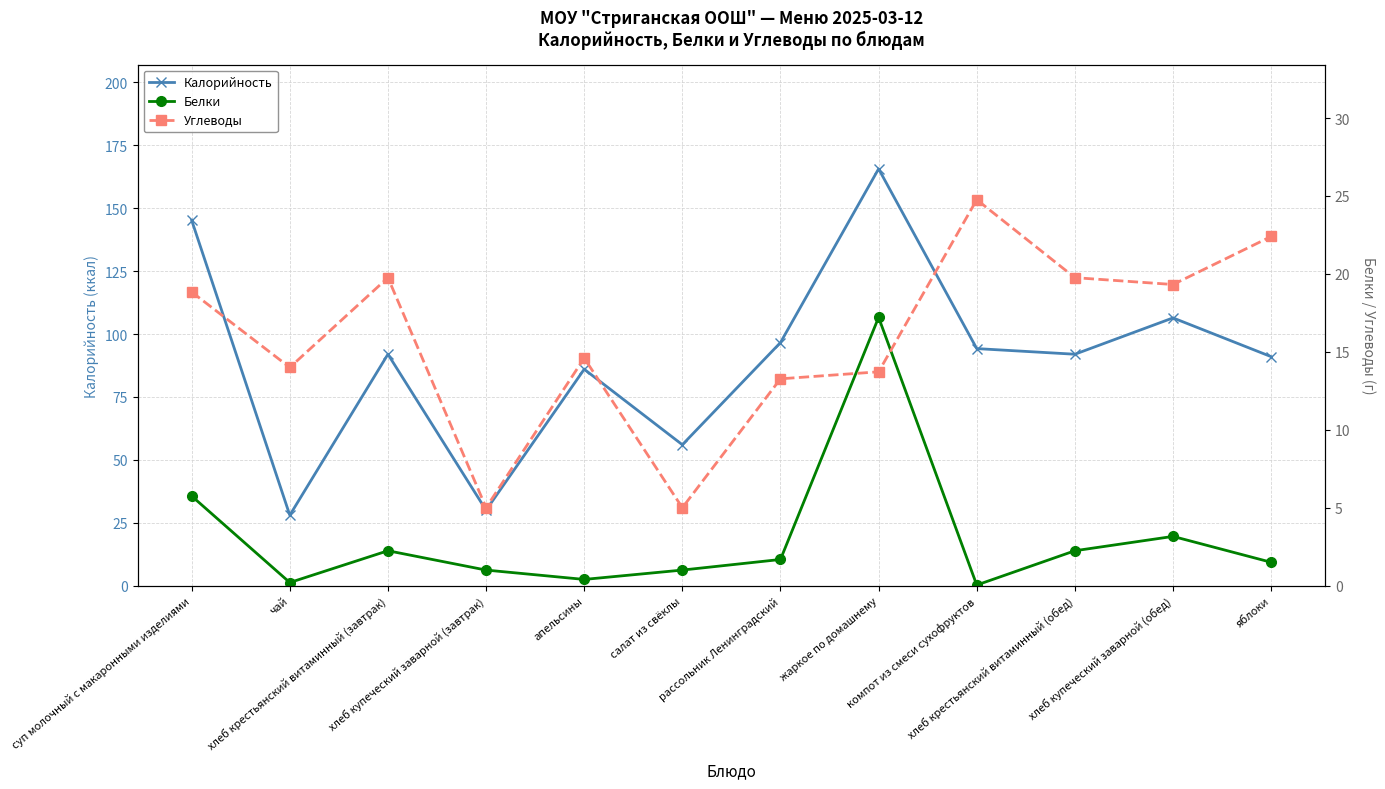

At хлеб крестьянский витаминный (обед), list the series in order from largest to smallest.

Калорийность, Углеводы, Белки